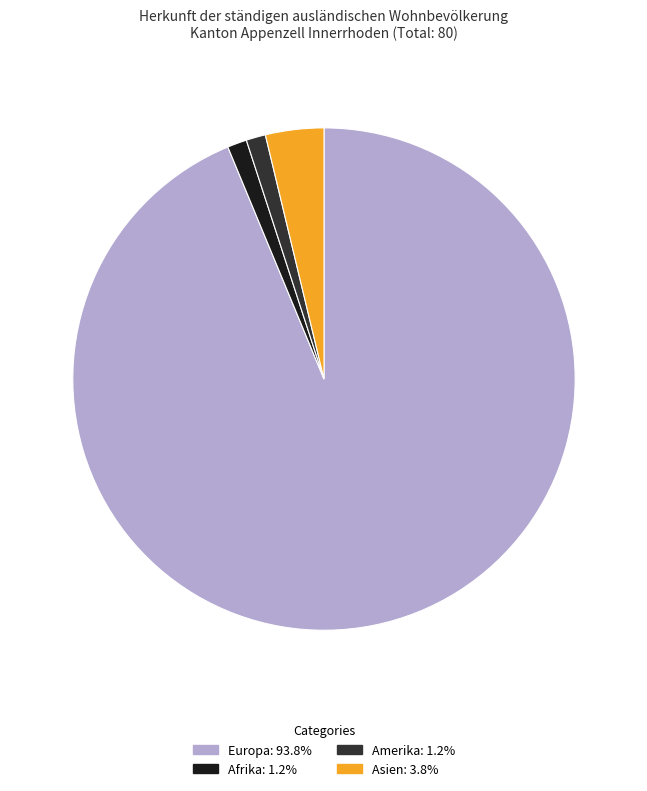

Does any single category account for the majority?

Yes